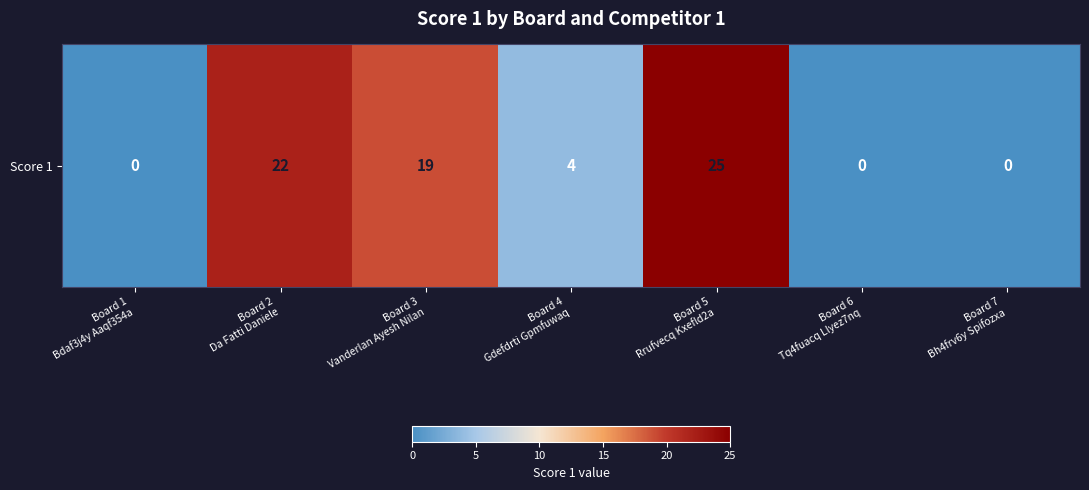

Read the value at Board 3
Vanderlan Ayesh Nilan, to the nearest 5.

20